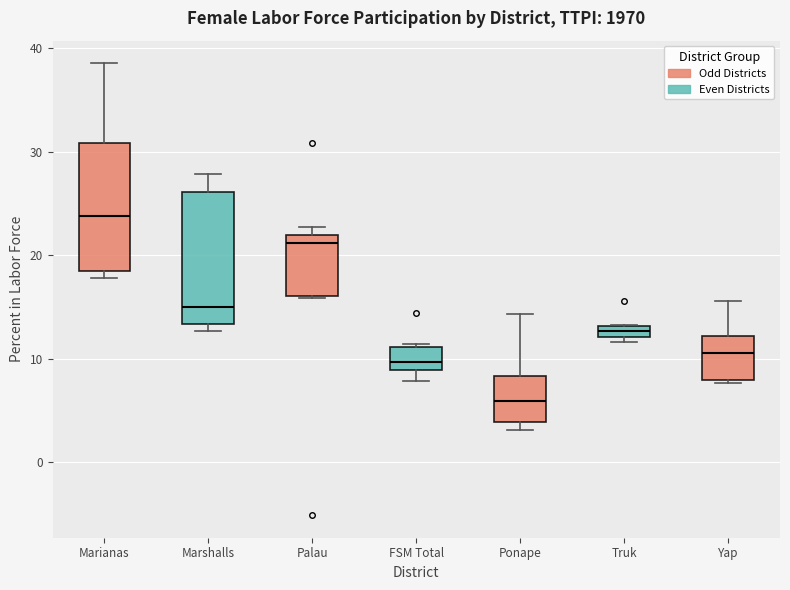

Where does the lower whisker of the box for FSM Total end on the y-axis? The values are not printed on the chart, so give them approximately, as read against the axis.

8